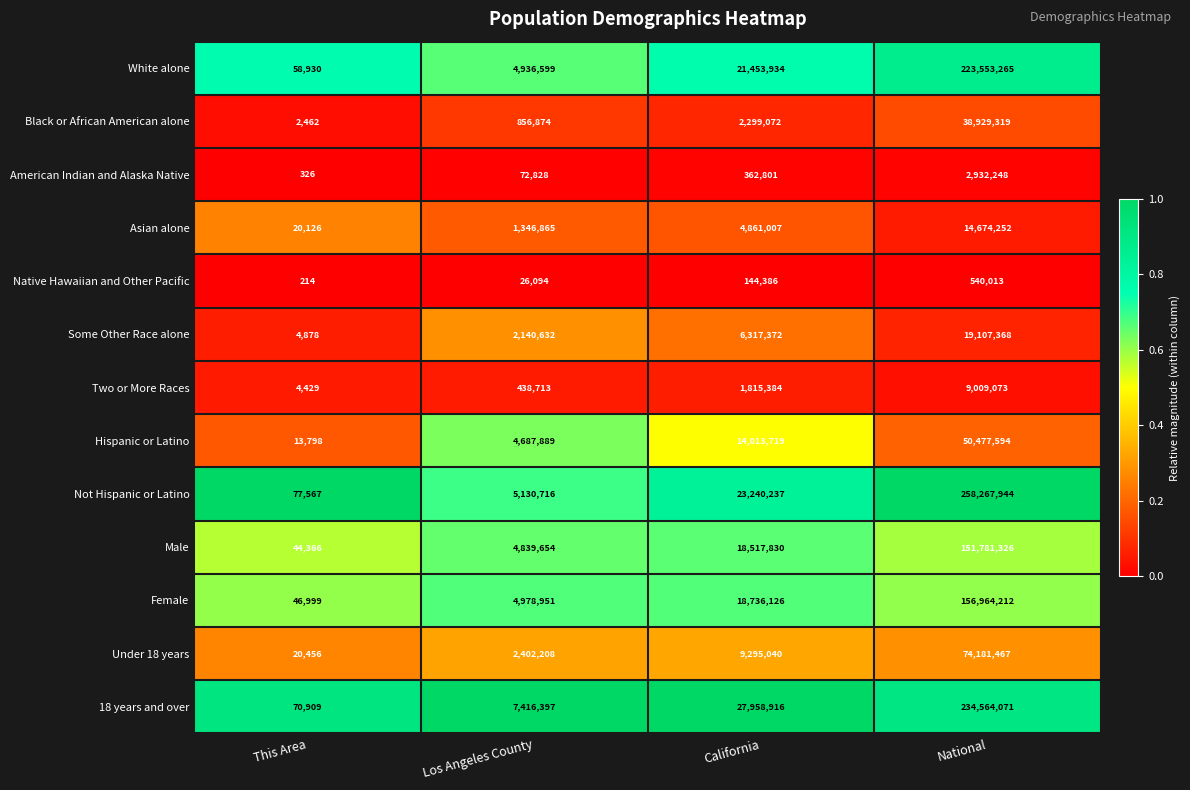

Rank the series by their maximum value, from lowest to highest.

Native Hawaiian and Other Pacific, American Indian and Alaska Native, Two or More Races, Asian alone, Some Other Race alone, Black or African American alone, Hispanic or Latino, Under 18 years, Male, Female, White alone, 18 years and over, Not Hispanic or Latino